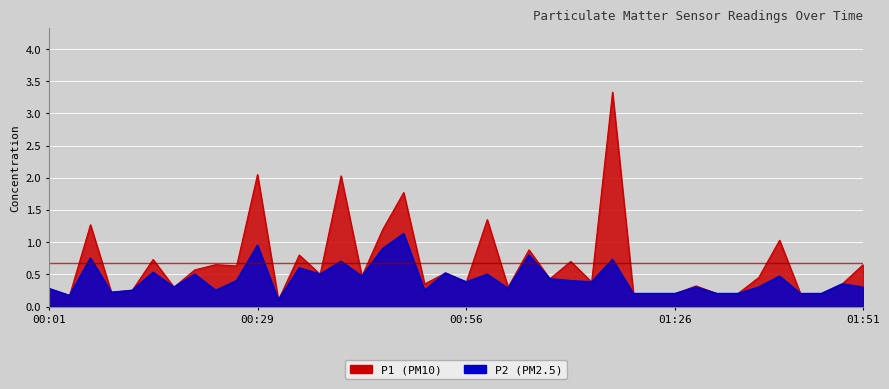

Rank the series at 00:23 from lowest to highest value.

P2, P1